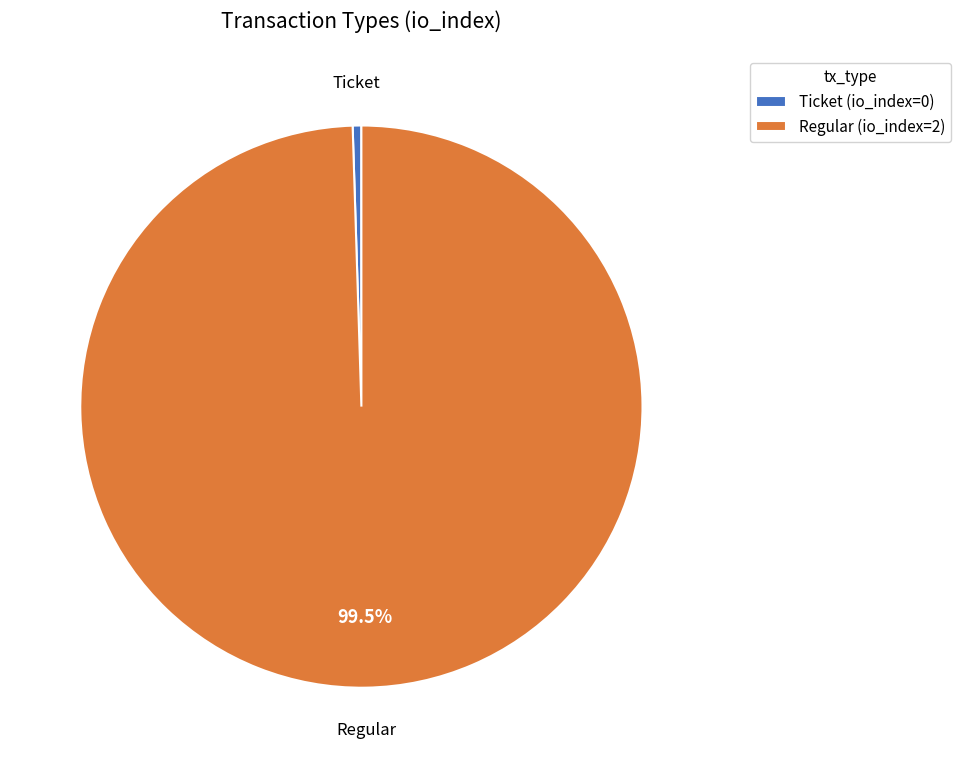

Is there a majority slice in this chart?

Yes